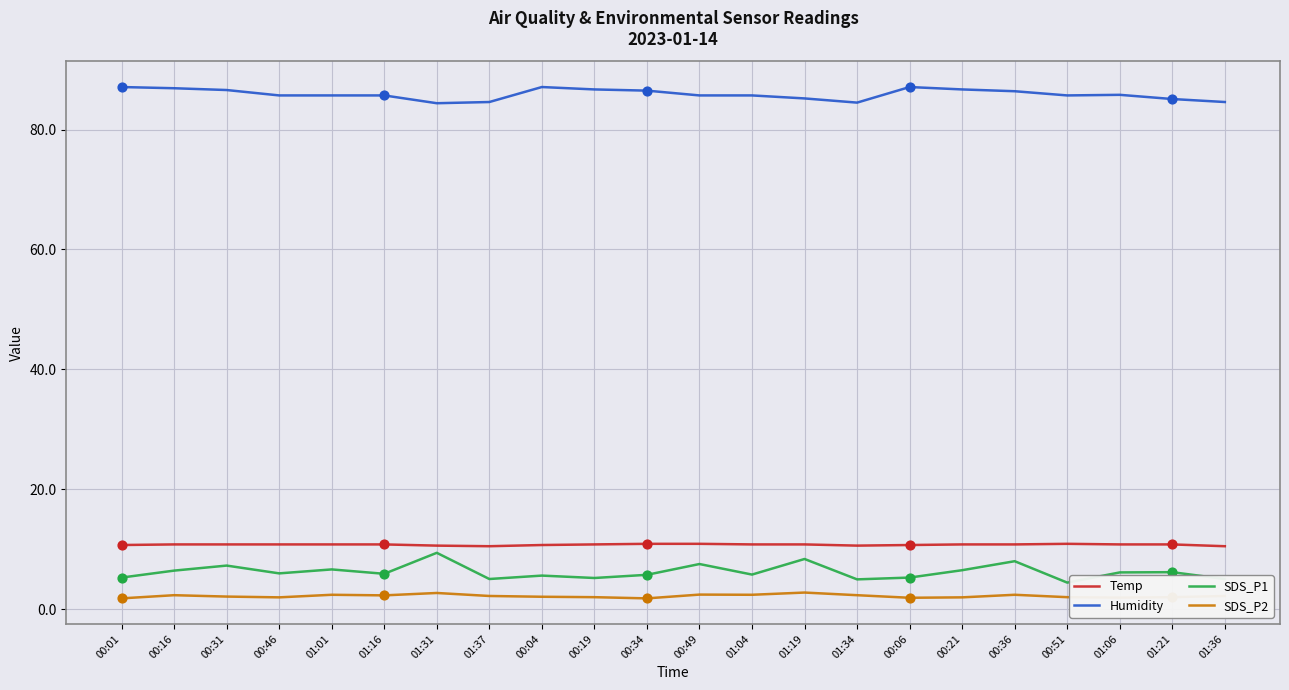

Is the value of SDS_P2 at 00:21 greater than the value of SDS_P1 at 01:06?

No